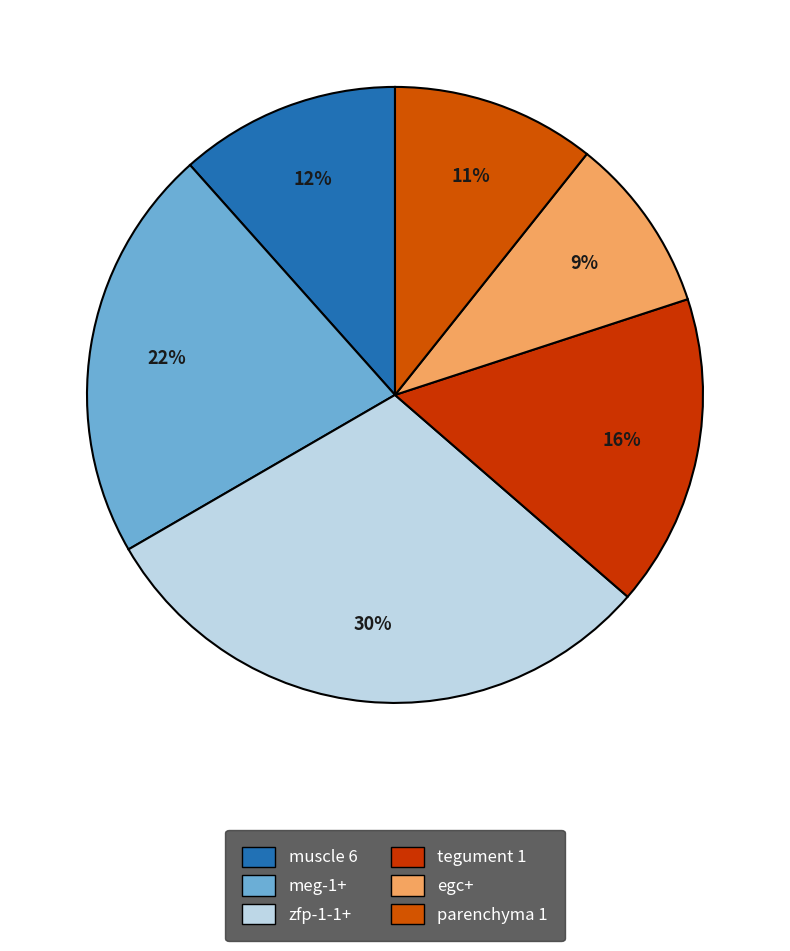

What percentage is the zfp-1-1+ slice, to the nearest percent?

30%